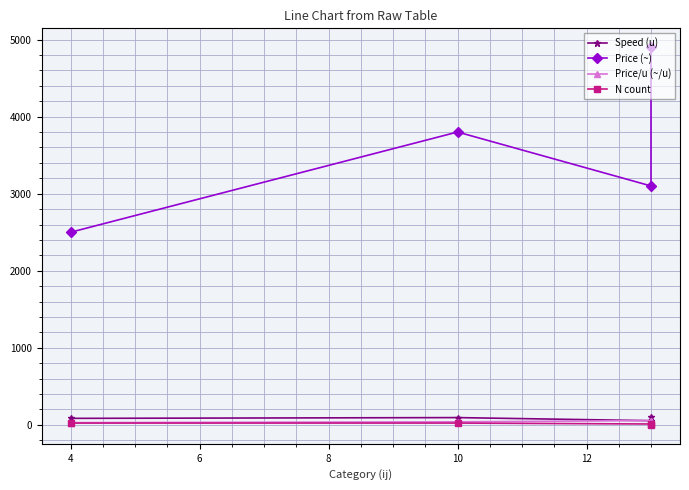

At how many categories does at least one series exceed 929?

4